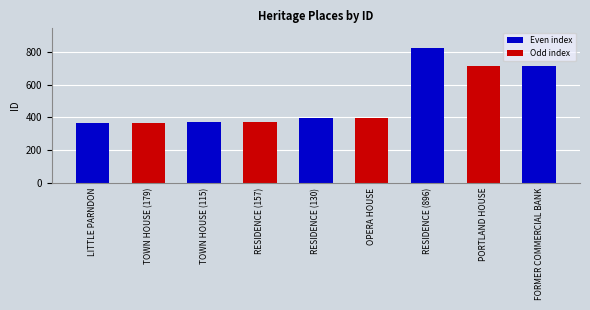

What value does the data have at FORMER COMMERCIAL BANK?

717